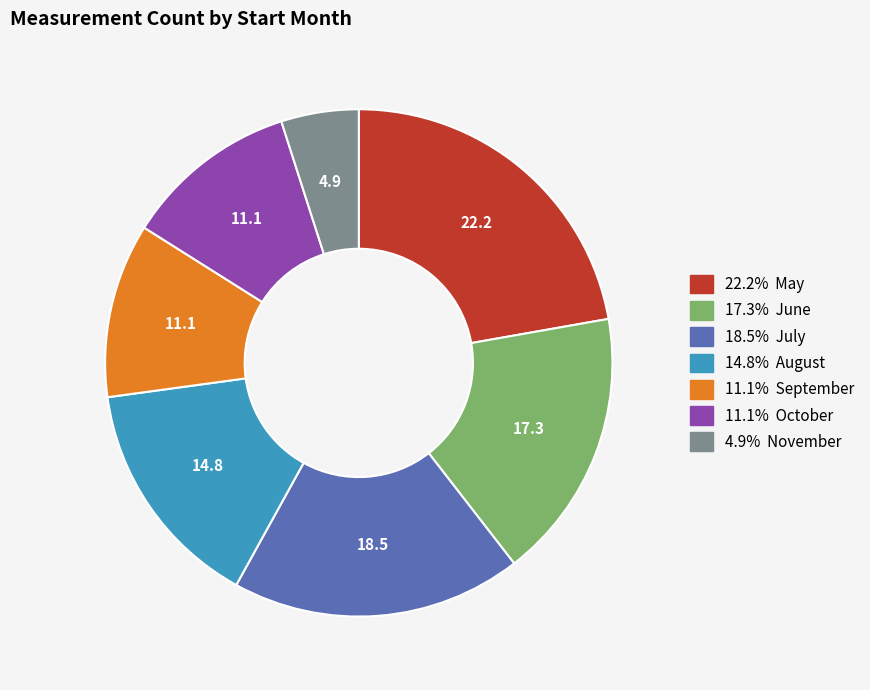

Does any single category account for the majority?

No